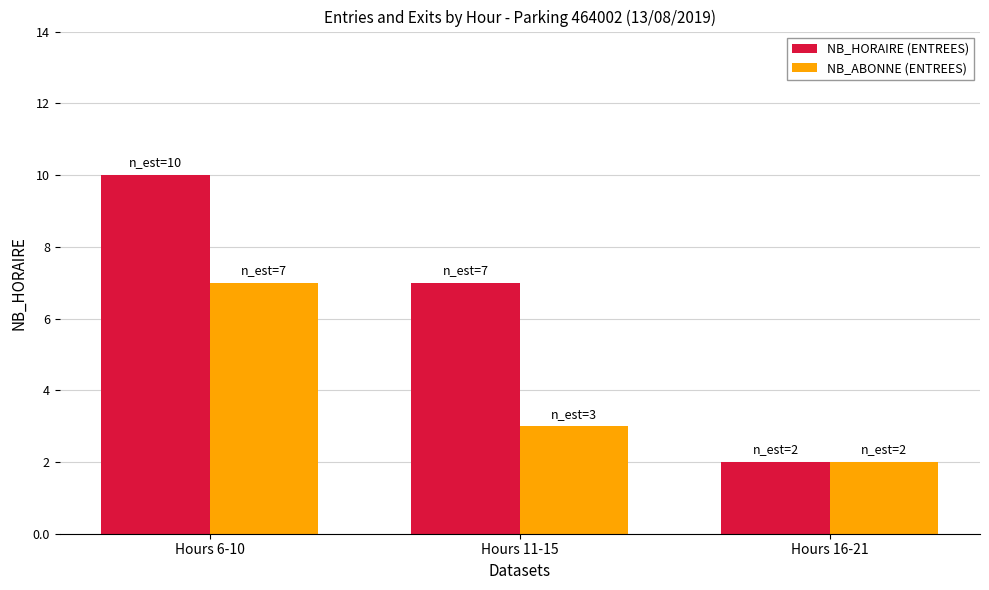

What position from the right is Hours 11-15?

2